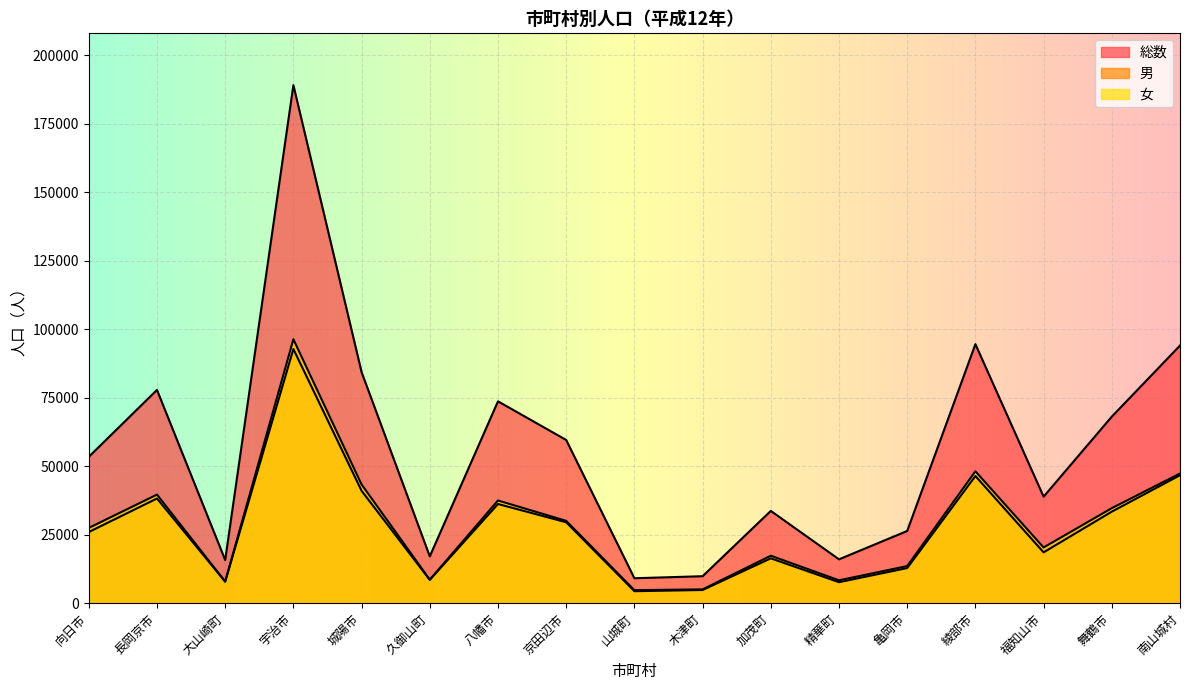

At how many categories does at least one series exceed 21831?

12